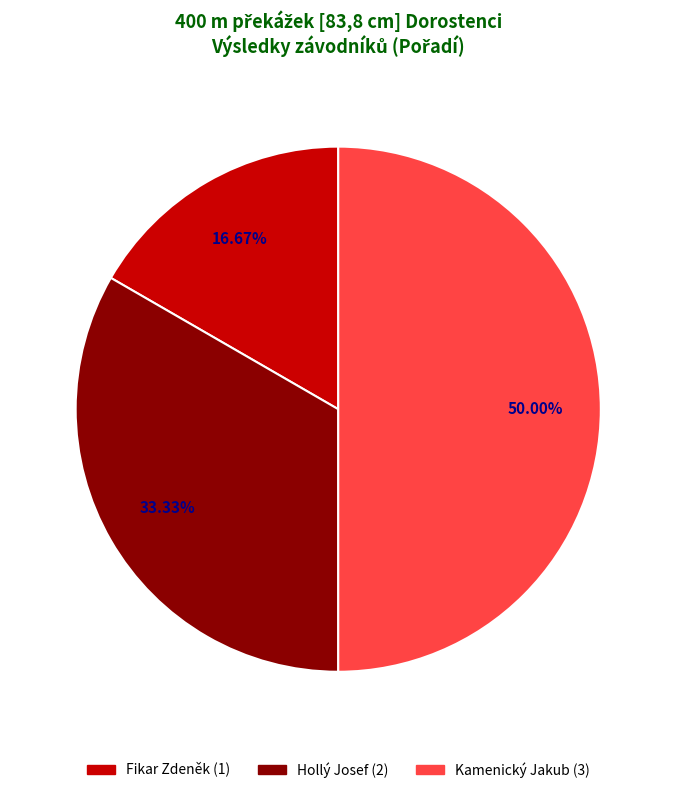

To the nearest percent, what percentage of the pie is Fikar Zdeněk?

17%